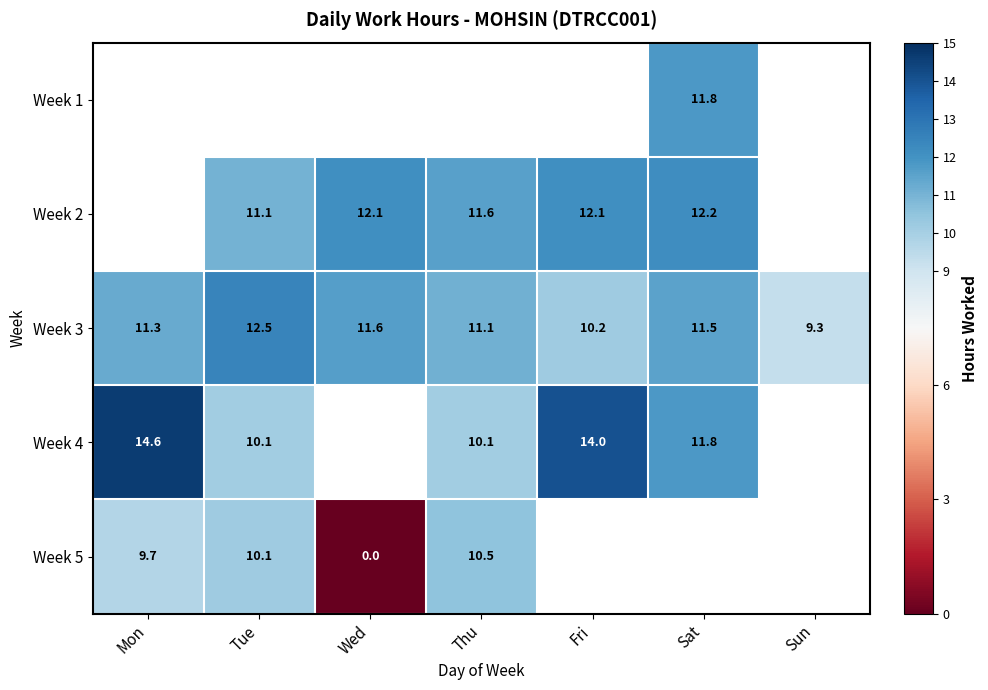

What is the approximate value of Week 3 at Wed?

11.6